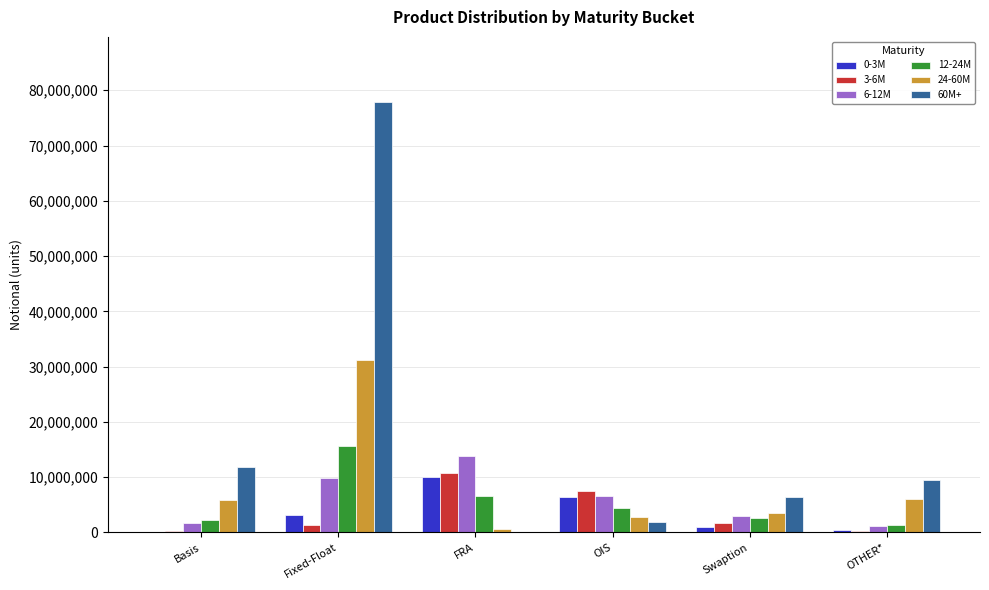

What is the approximate value of 0-3M at FRA, to the nearest 10?

10125520